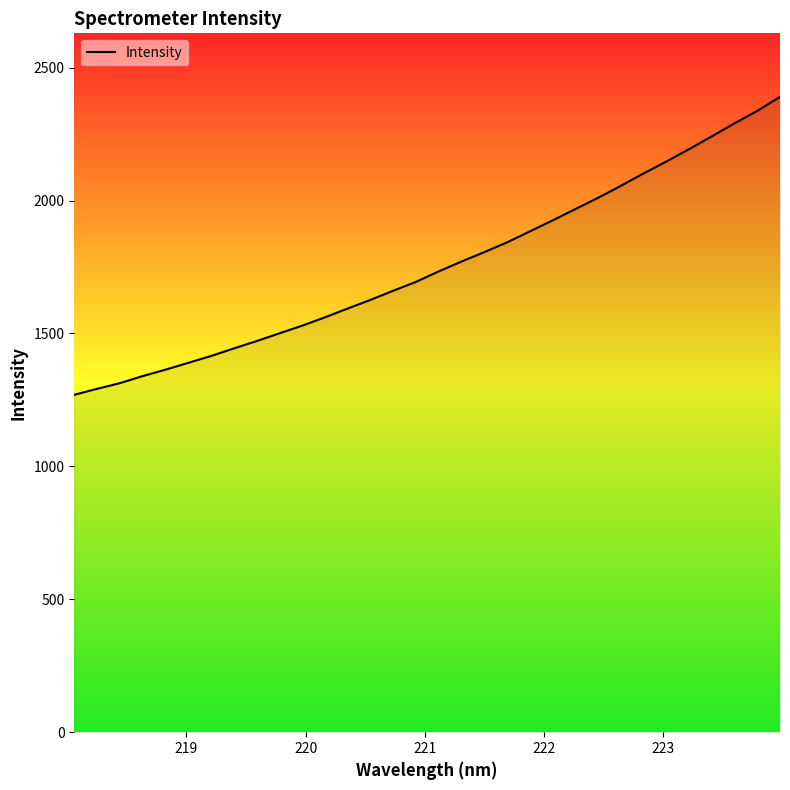

What is the difference between the maximum and minimum values?

1120.8